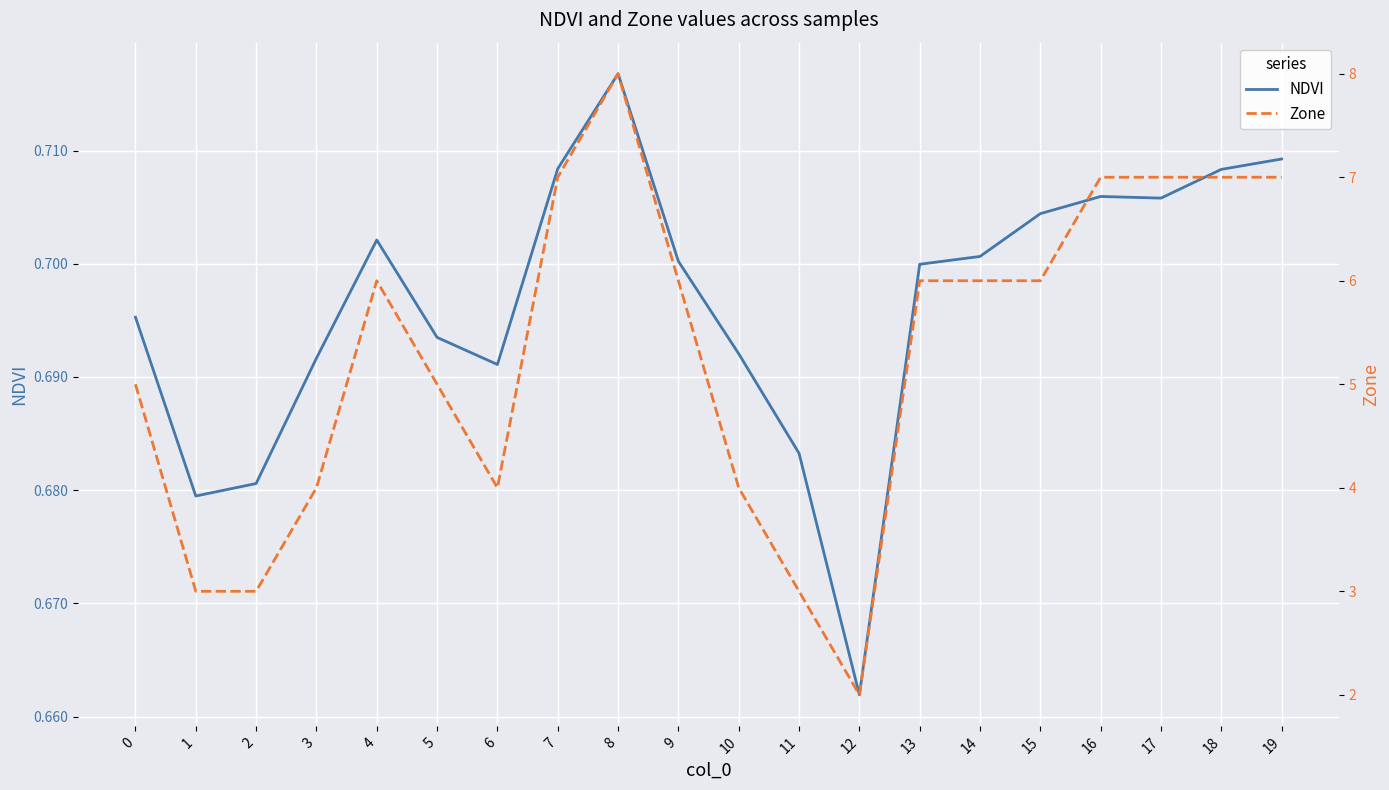

Rank the series by their maximum value, from lowest to highest.

NDVI, Zone